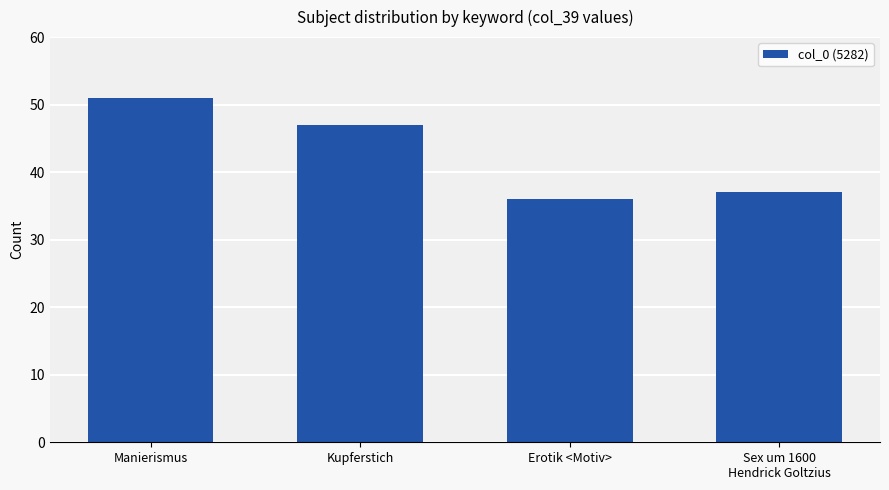

Reading right to left, transcribe all the data shown in this chart.

37	36	47	51